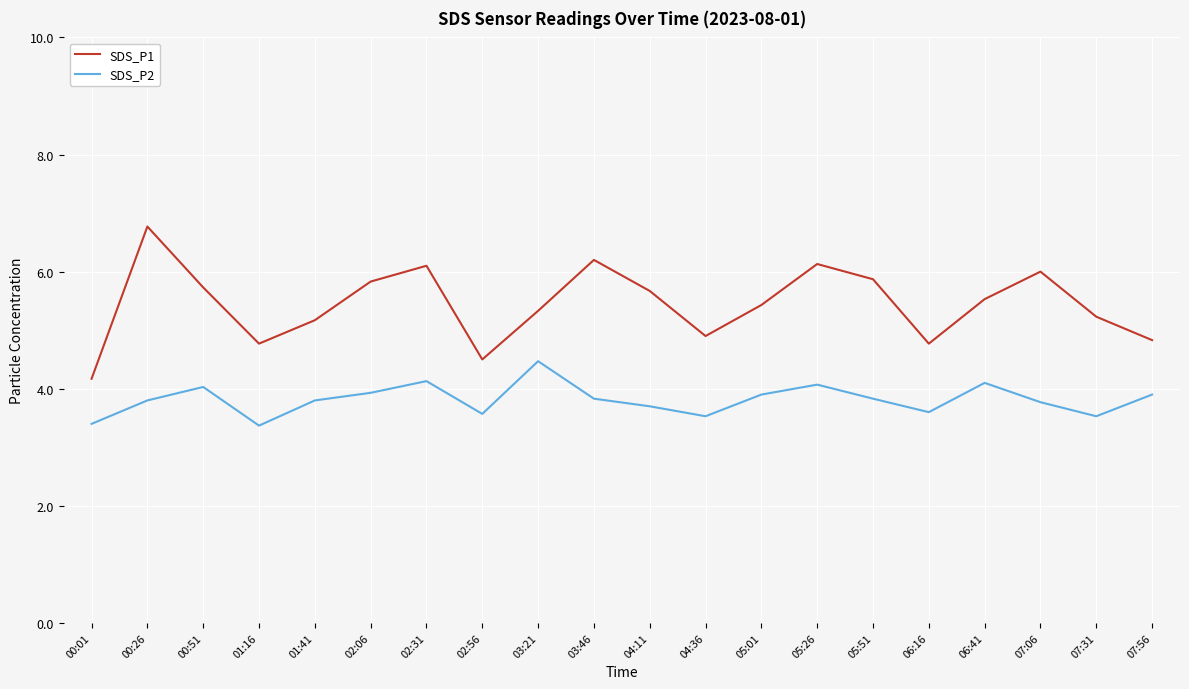

What position from the right is 06:16?

5